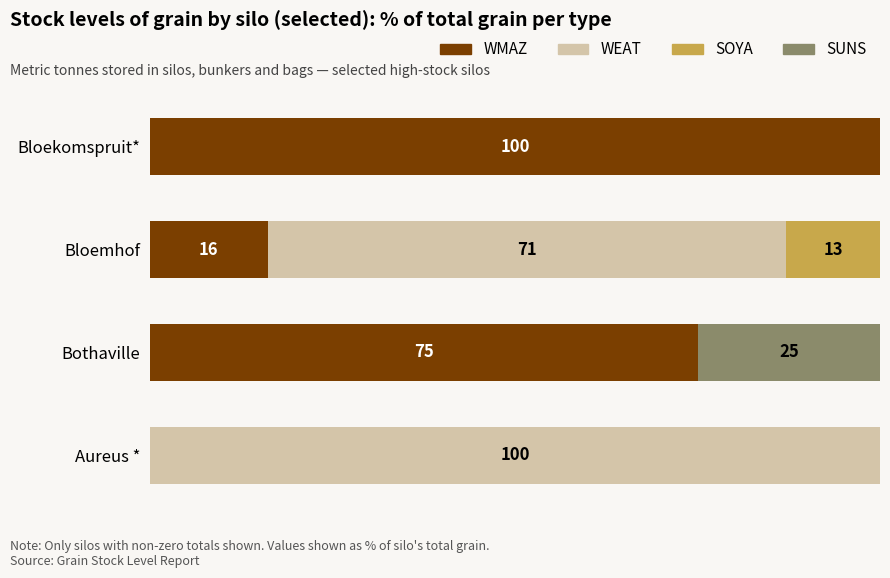

What are all the series names shown in the legend?

WMAZ, WEAT, SOYA, SUNS